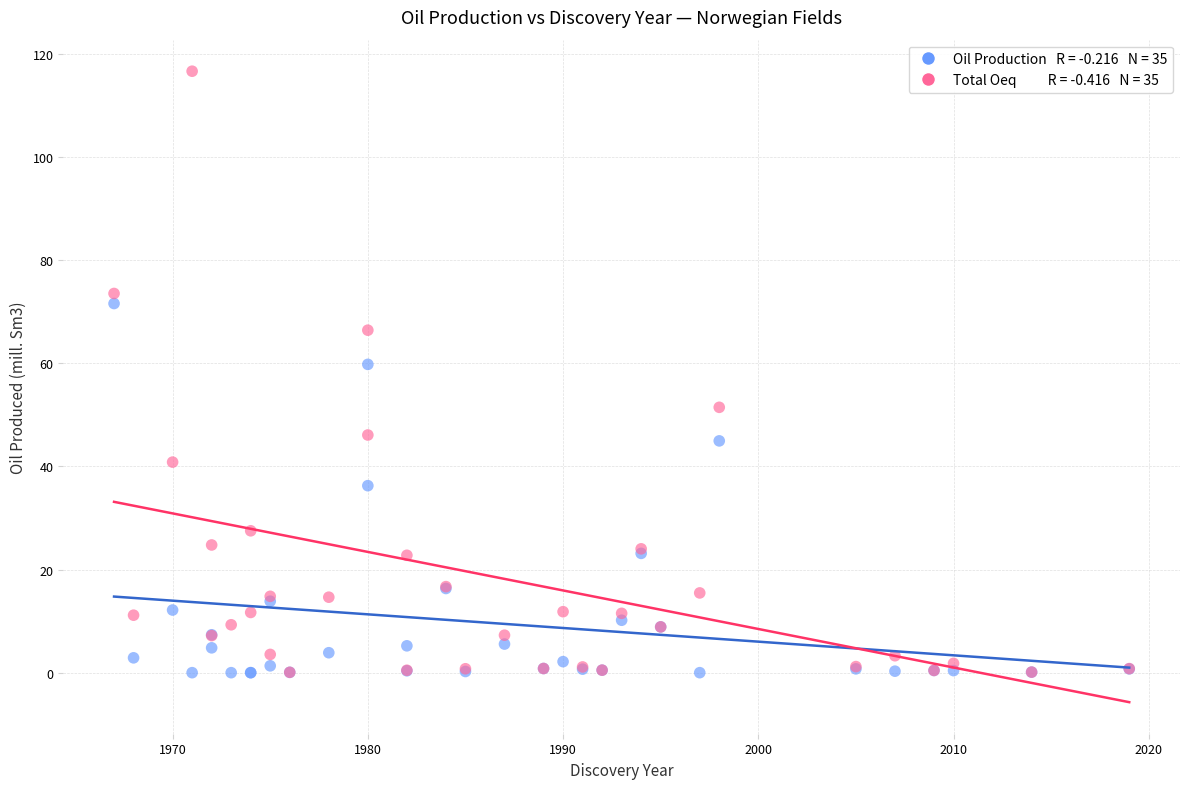

Across all series, what Y value is closest to 58?

59.8